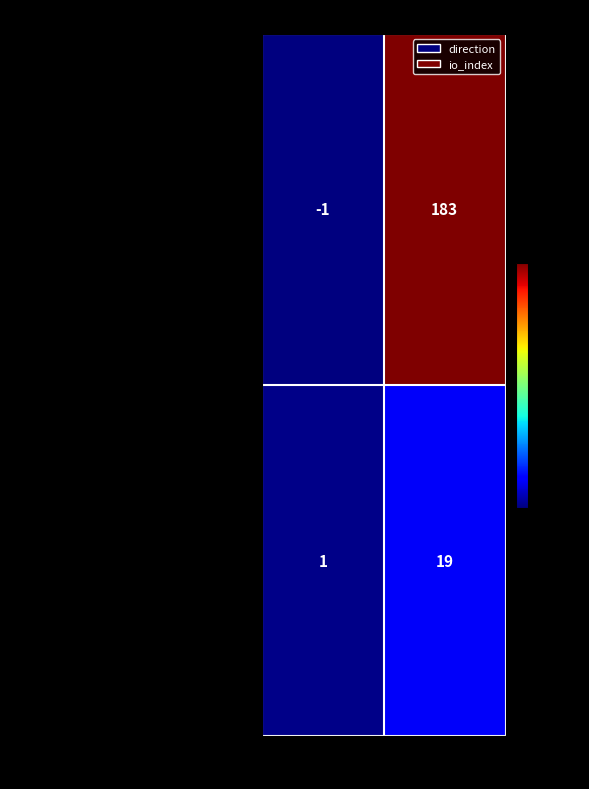

The value of 7a98f6c202470842380efade1e6ee8e7a4b5c89… at io_index is 19. True or false?

True